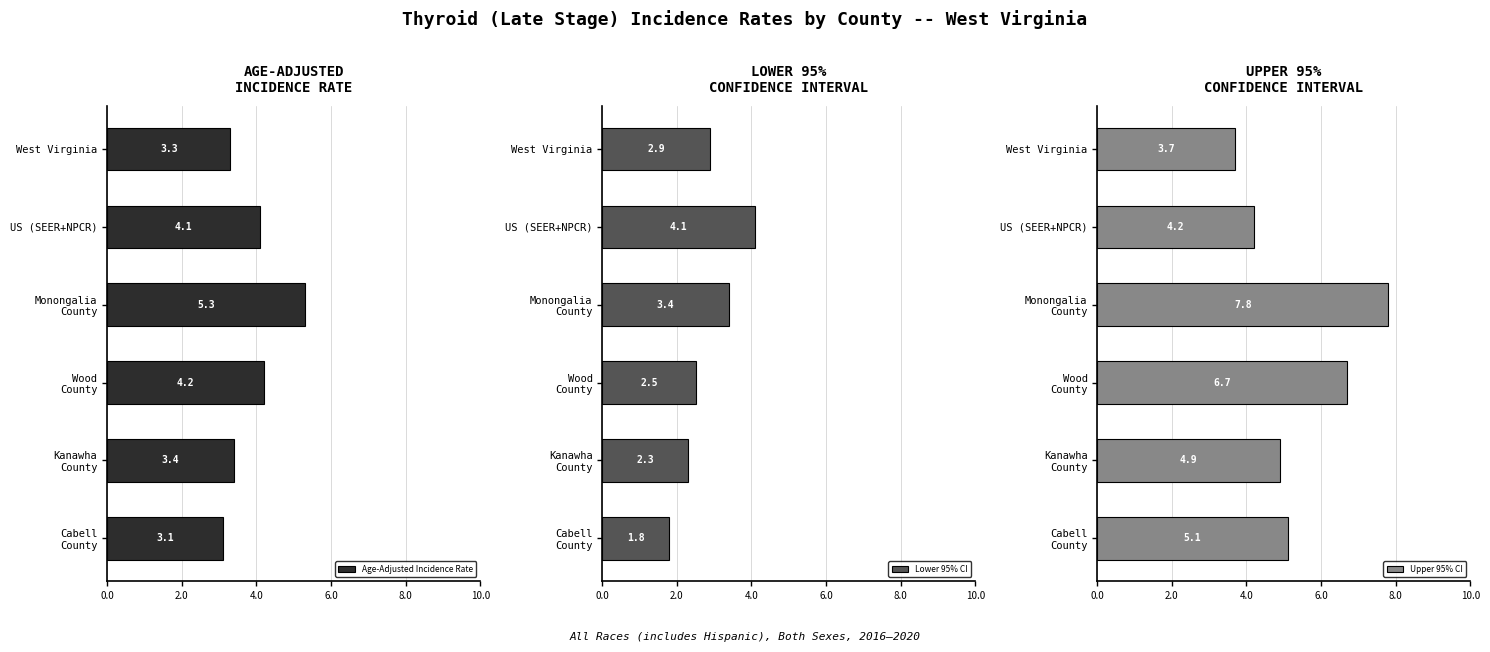

The Age-Adjusted Incidence Rate series shows 1.1 at West Virginia. True or false?

False